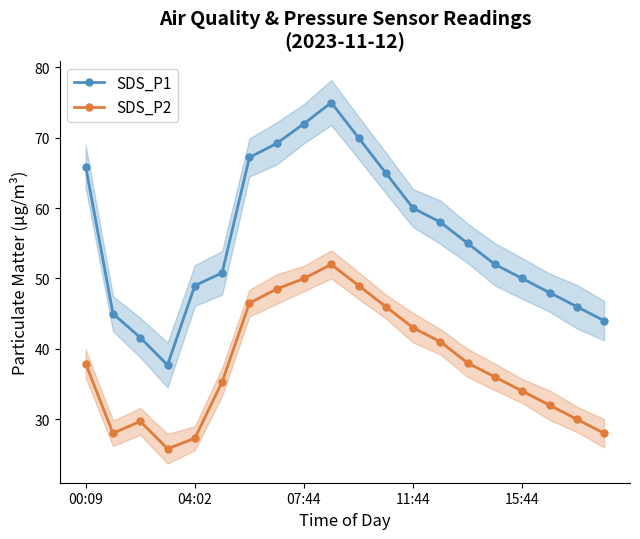

True or false: SDS_P2 has a value of 46.5 at 6.

True